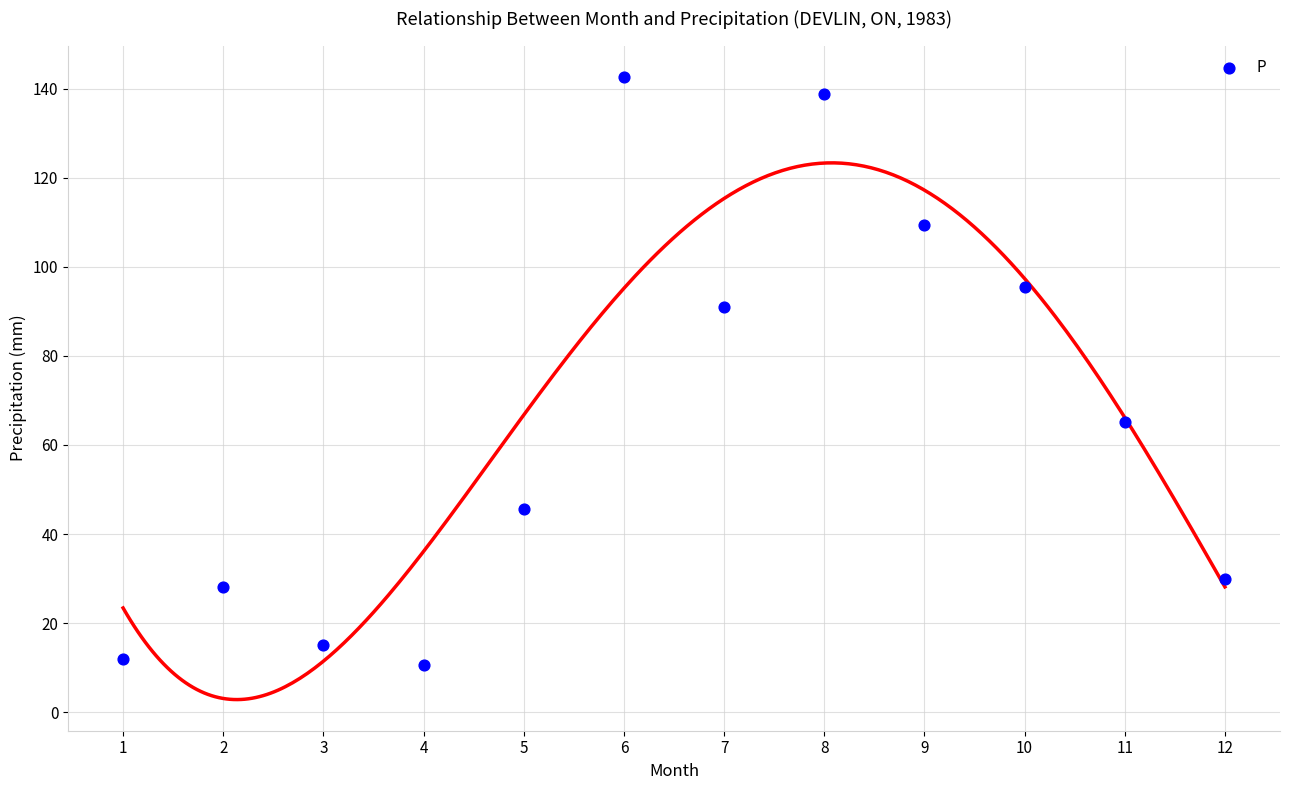

What Y value in the scatter plot is closest to 76?

65.2